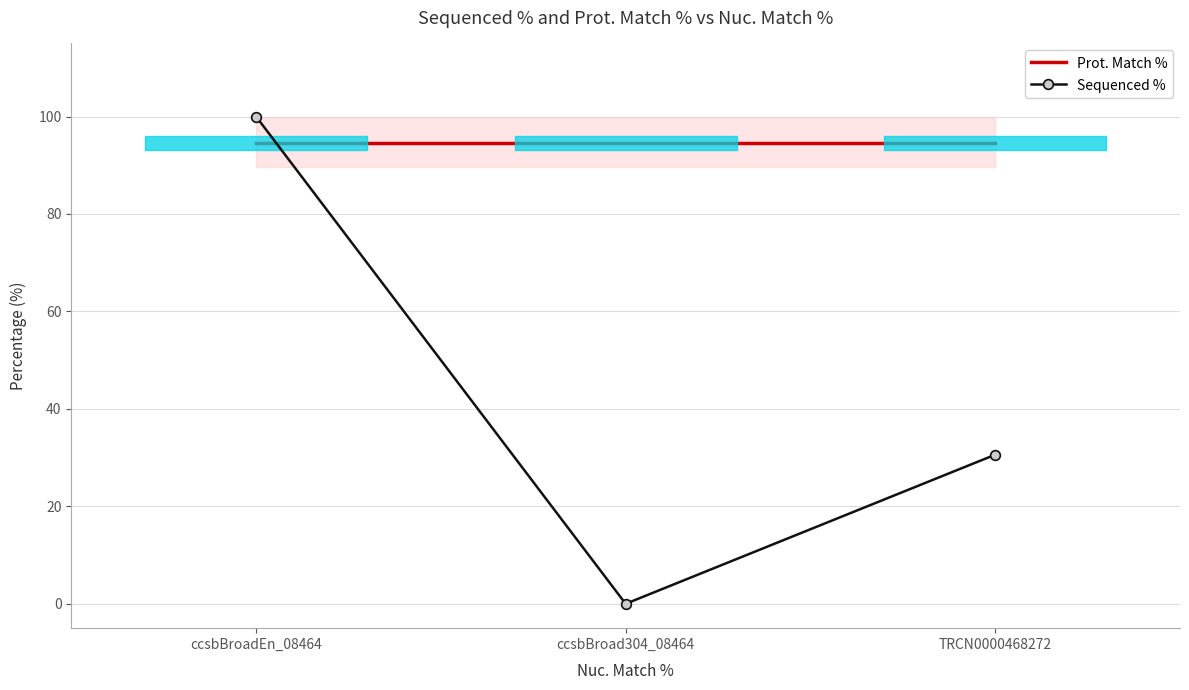

True or false: Prot. Match % has a value of 28.2 at ccsbBroadEn_08464.

False